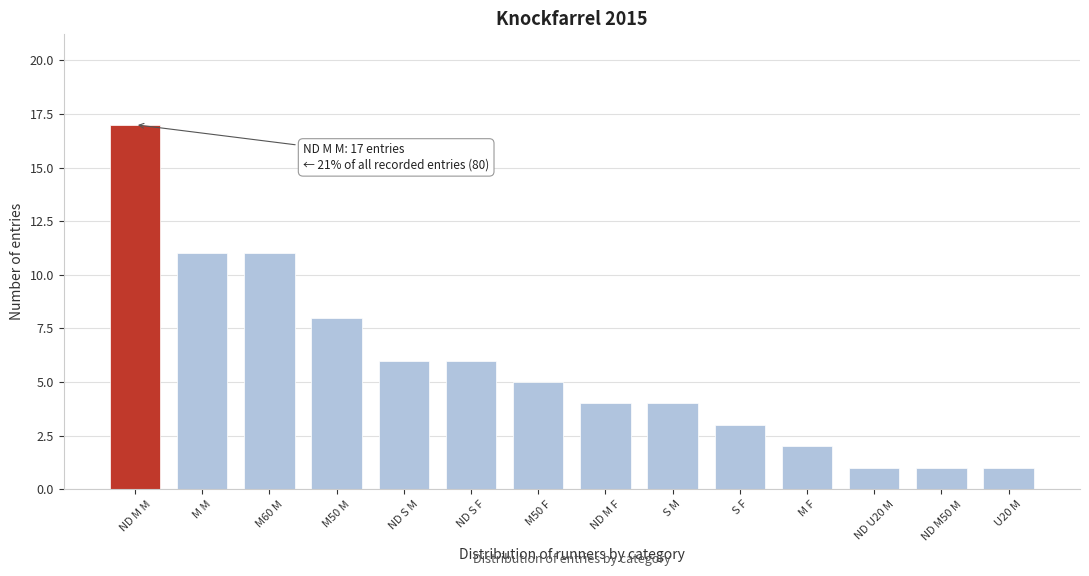

Reading left to right, list all the values displayed in this chart.

17	11	11	8	6	6	5	4	4	3	2	1	1	1